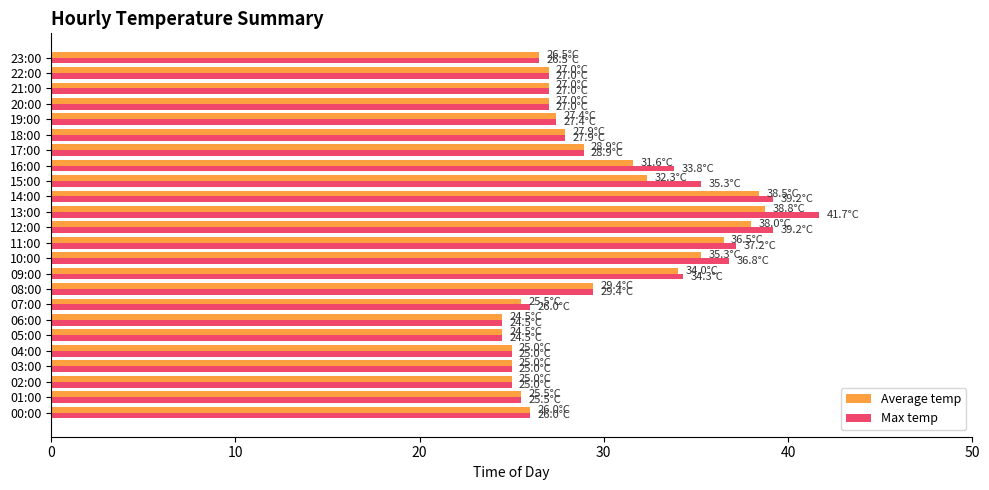

What is the lowest value of the Average temp series?

24.5